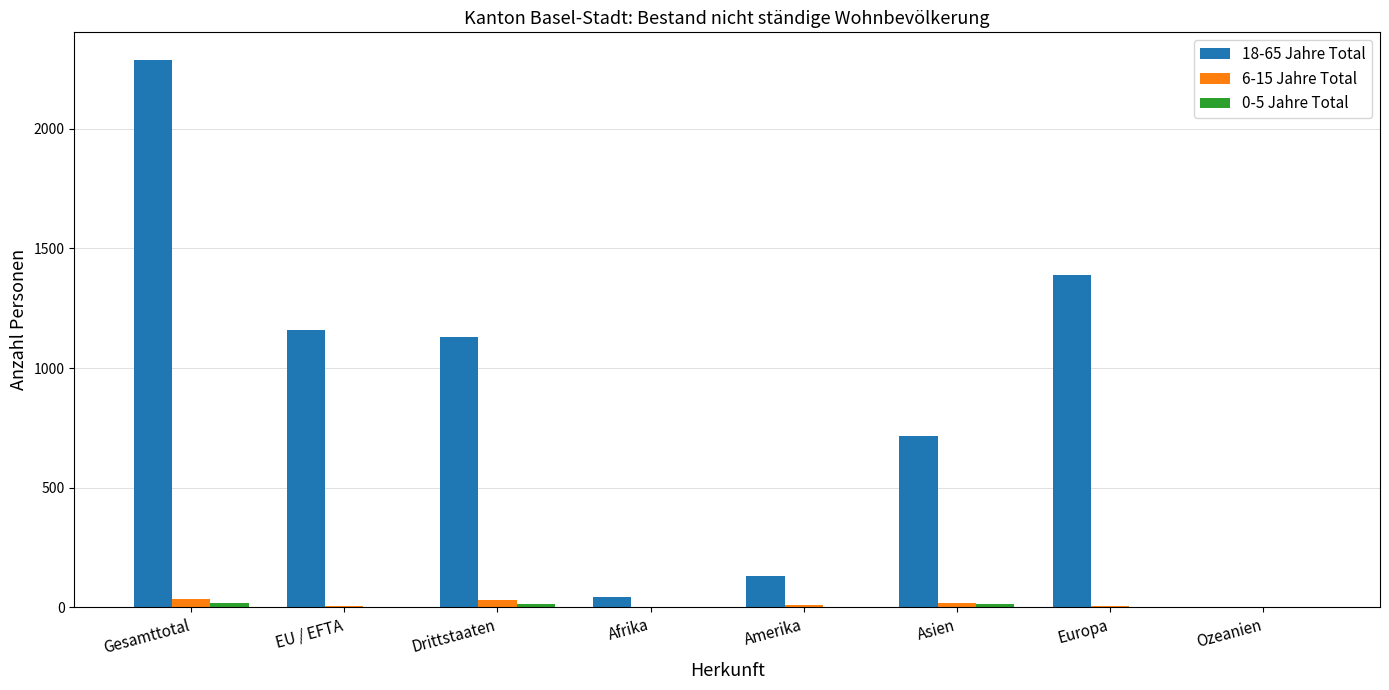

Which series has the largest total across all categories?

18-65 Jahre Total